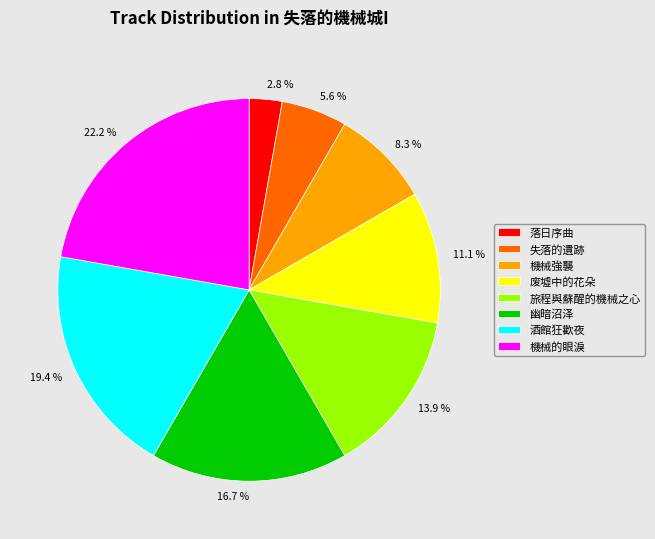

Rank the categories by value from lowest to highest.

落日序曲, 失落的遺跡, 機械強襲, 废墟中的花朵, 旅程與蘇醒的機械之心, 幽暗沼泽, 酒館狂歡夜, 機械的眼淚